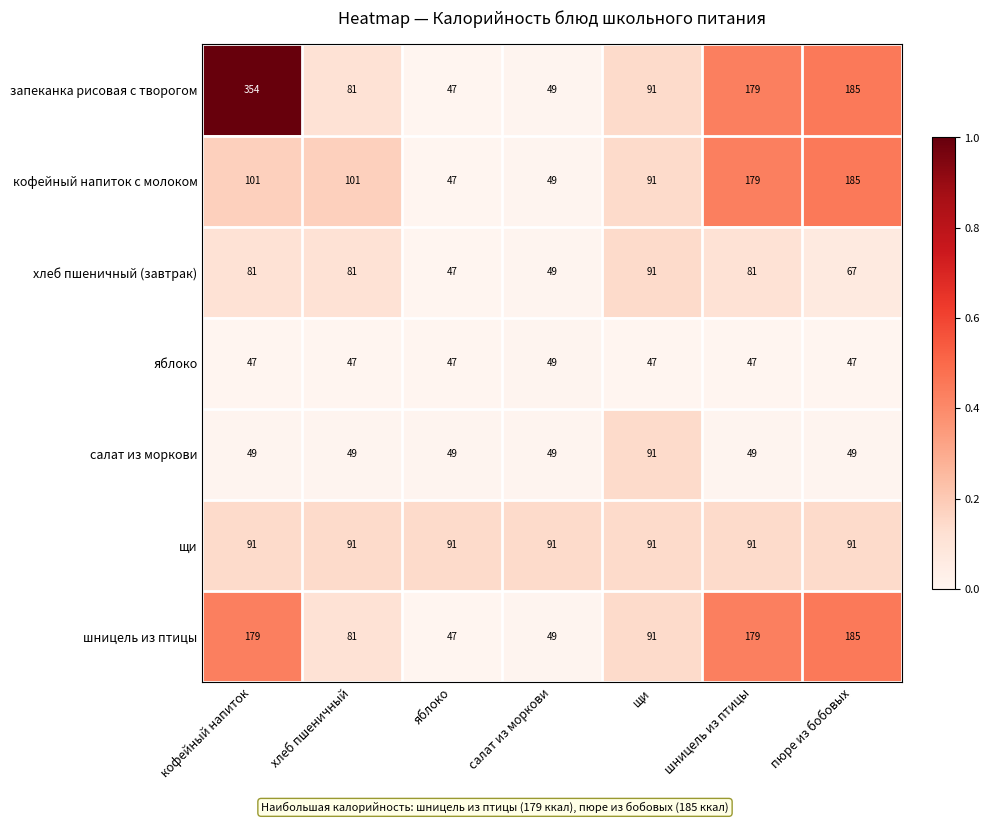

What is the sum of all яблоко values?

331